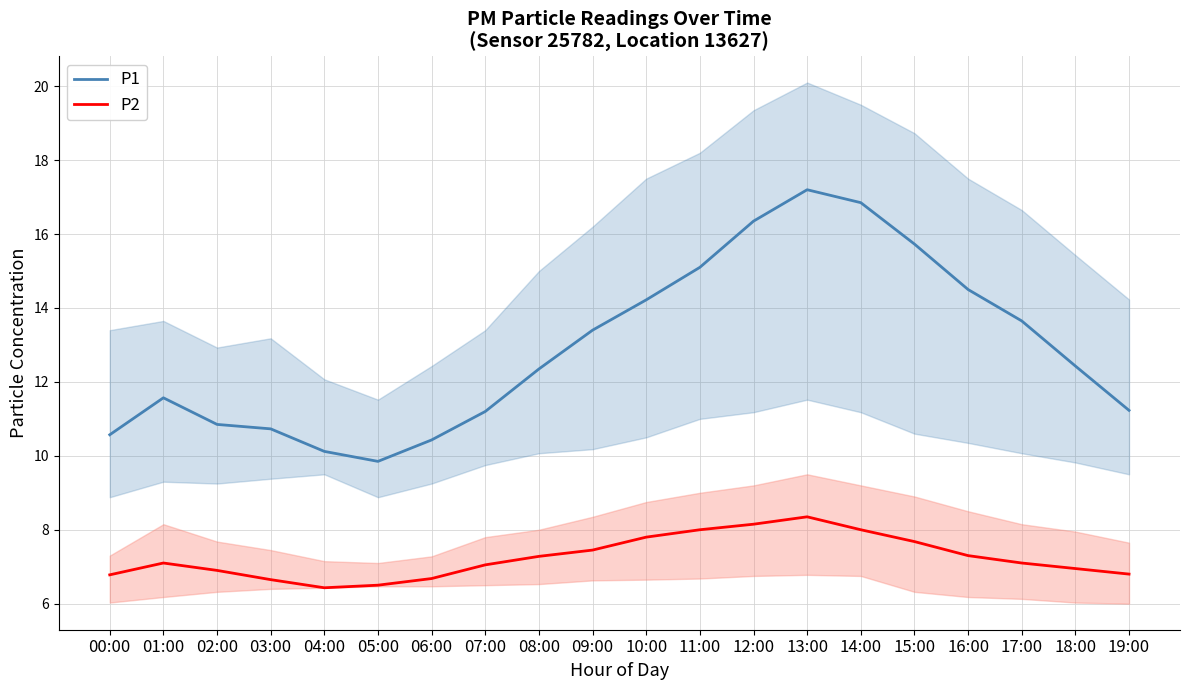

What is the sum of the P2 values at 03:00 and 07:00?

13.7